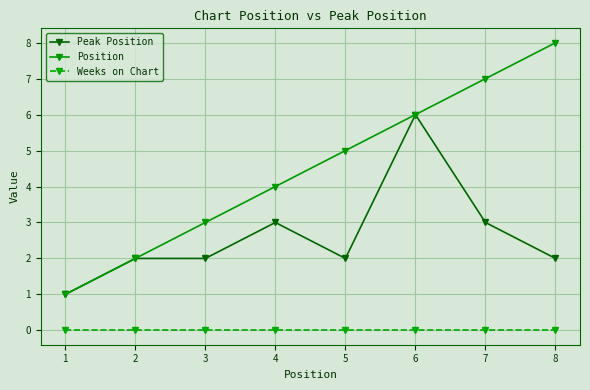

True or false: Weeks on Chart and Peak Position cross at least once.

False